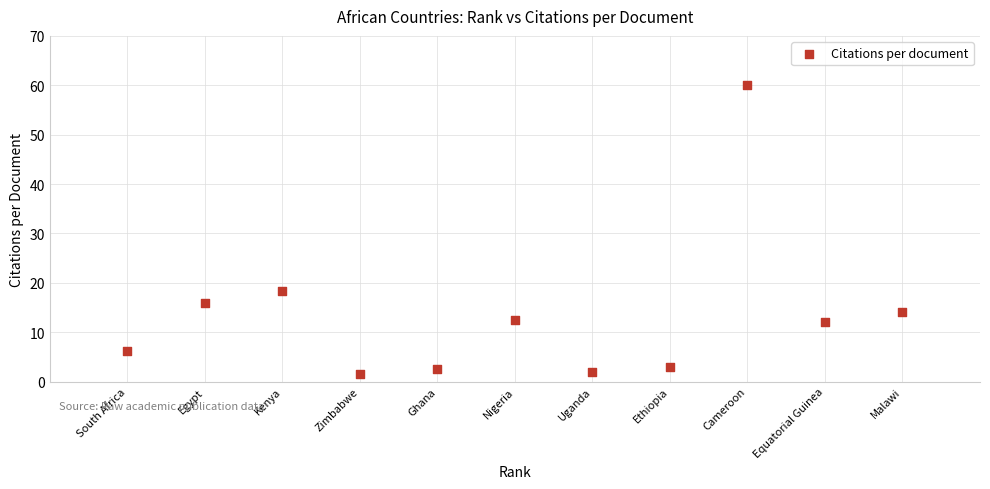

What Y value in the scatter plot is closest to 30?

18.3